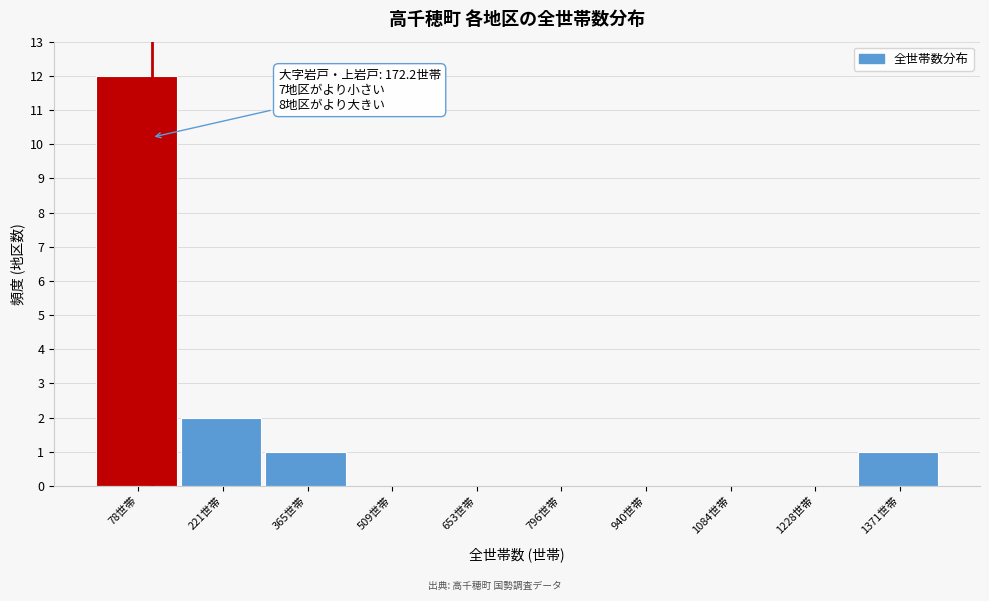

Reading left to right, list all the values displayed in this chart.

78世帯=12	221世帯=2	365世帯=1	509世帯=0	653世帯=0	796世帯=0	940世帯=0	1084世帯=0	1228世帯=0	1371世帯=1